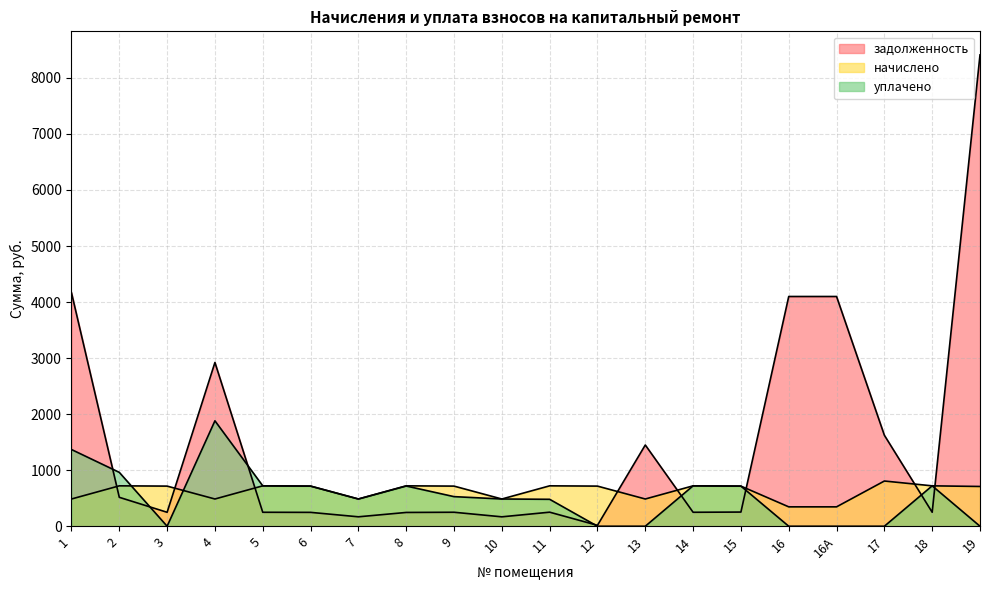

How many categories are shown in the chart?

20